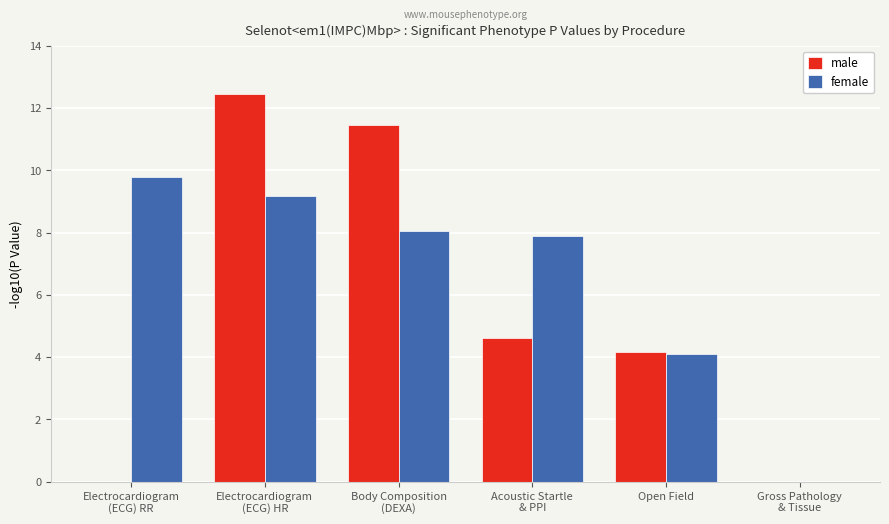

True or false: male has a value of 4.2 at Open Field.

True